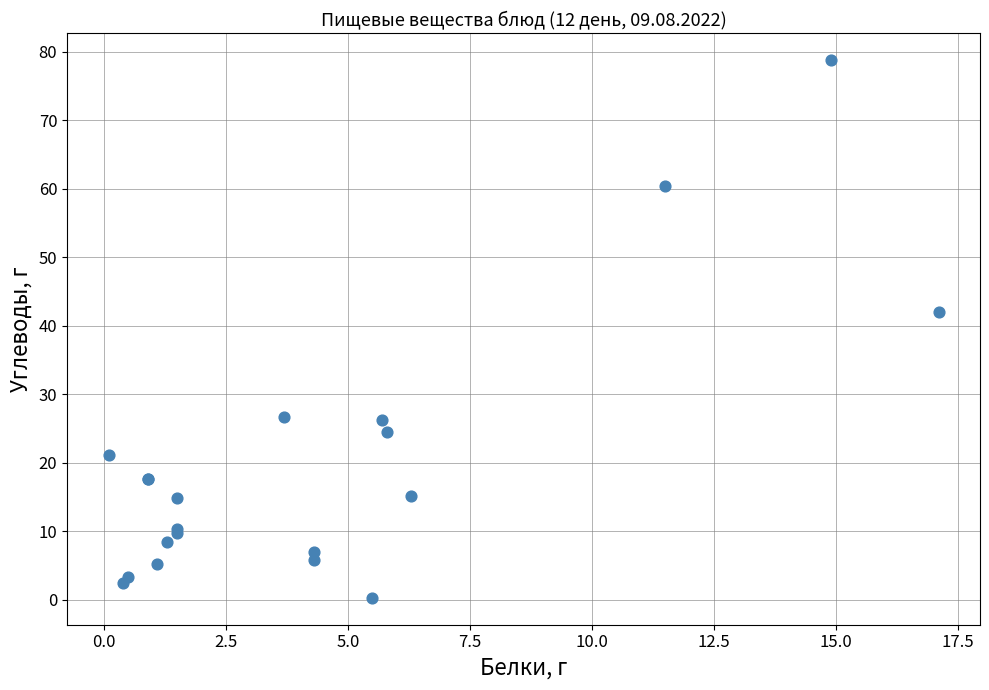

What Y value in the scatter plot is closest to 39?

42.1